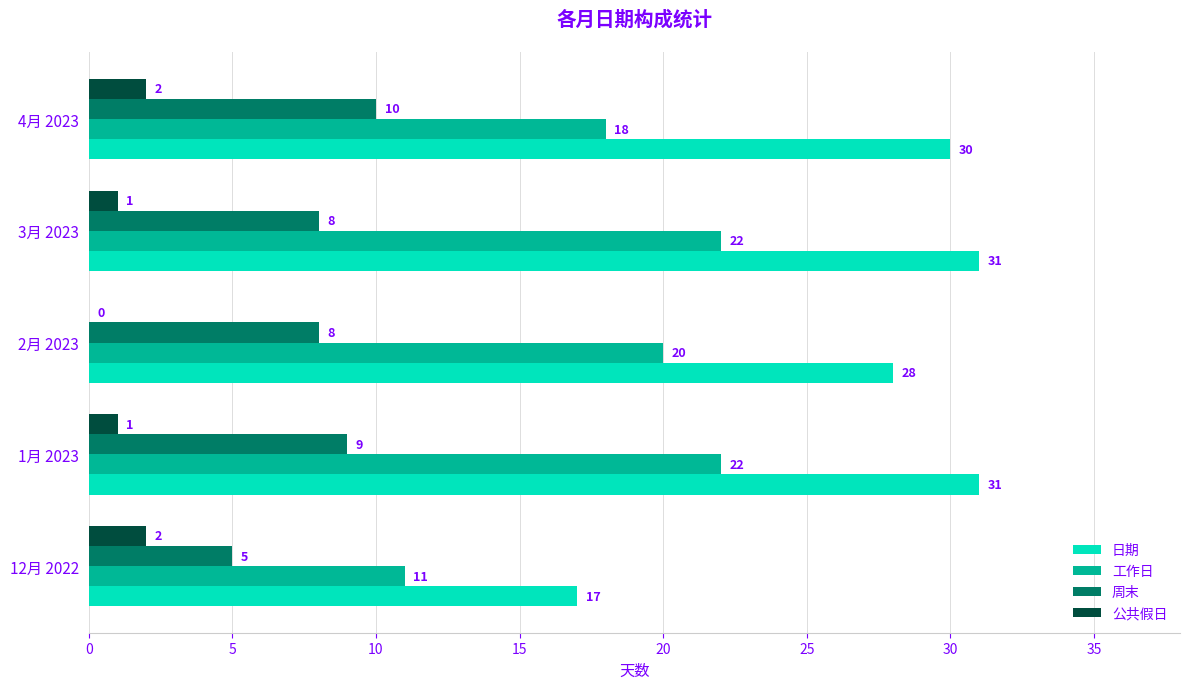

What is the sum of the 工作日 values at 2月 2023 and 3月 2023?

42